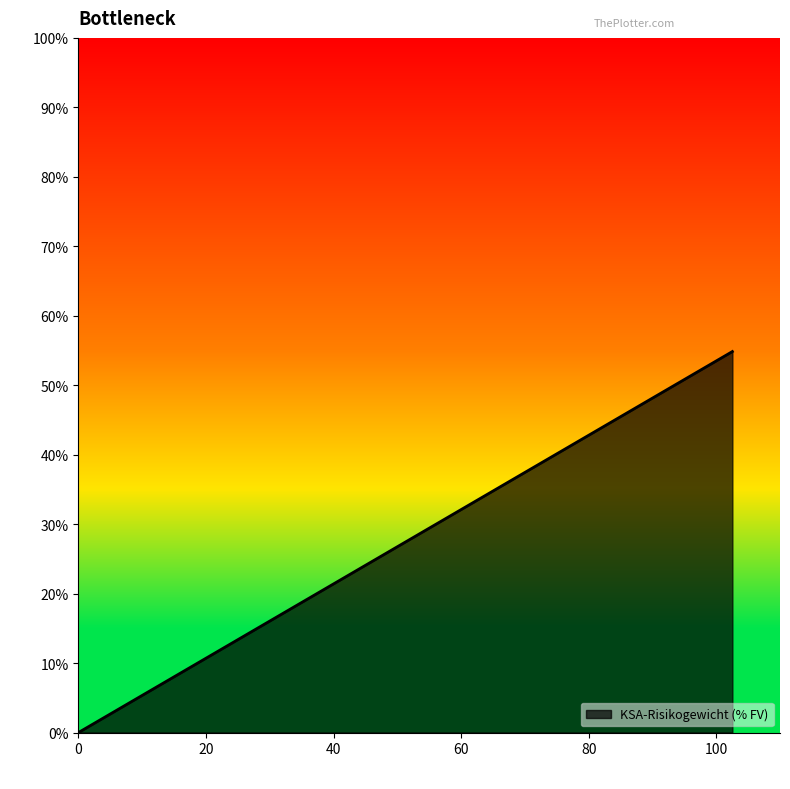

How many data points are above 0?

1